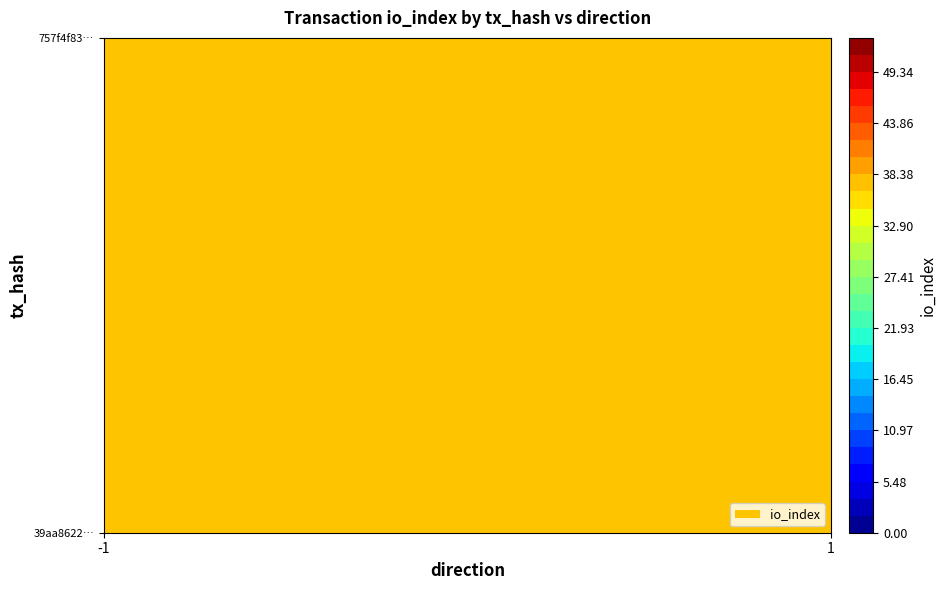

The value of 39aa8622cc7bc8be27c0899142ce4ebd7f4ce21 at io_index is 31. True or false?

False